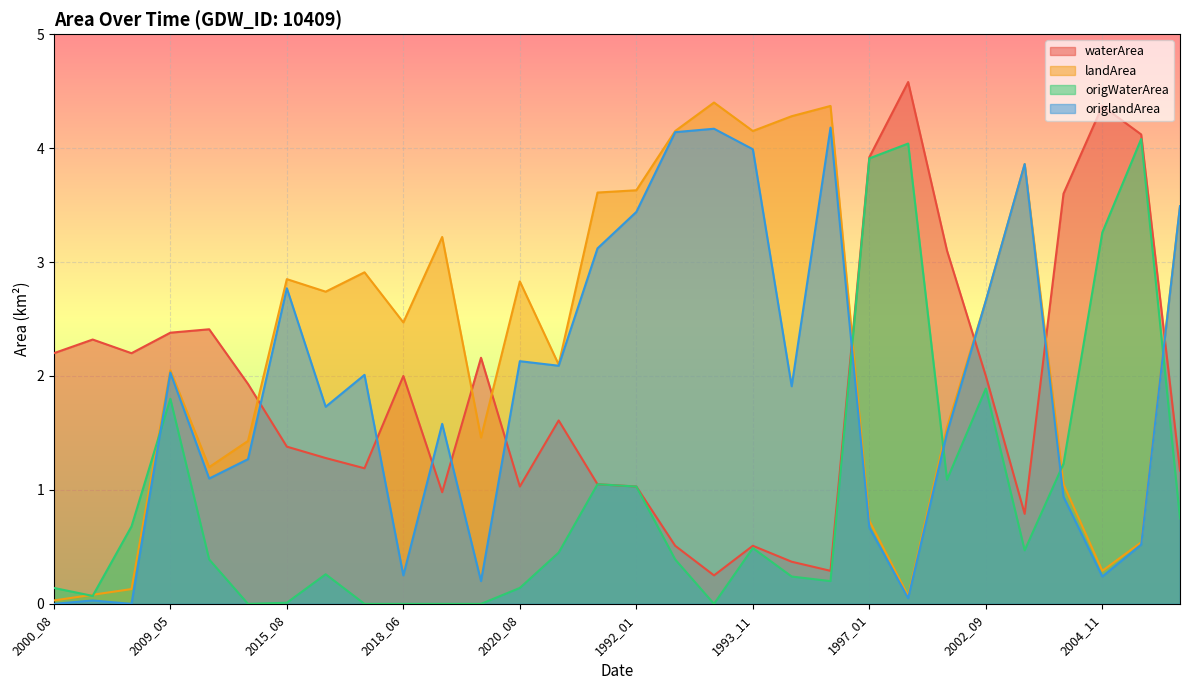

How many data points in waterArea are less than 1?

7